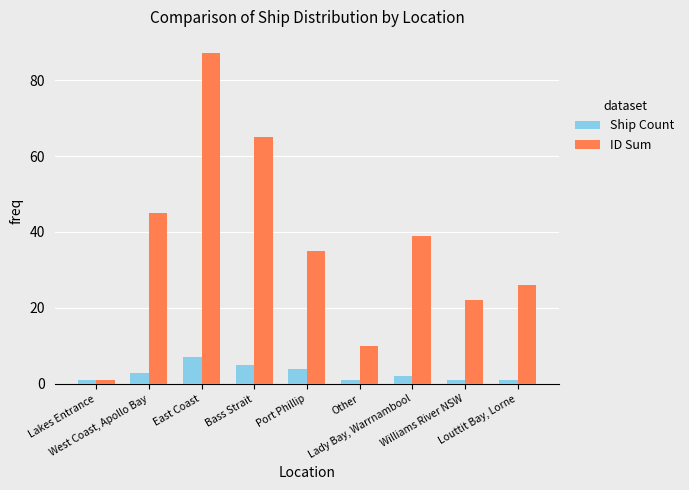

Where is ID Sum nearest to the value 44?

West Coast, Apollo Bay